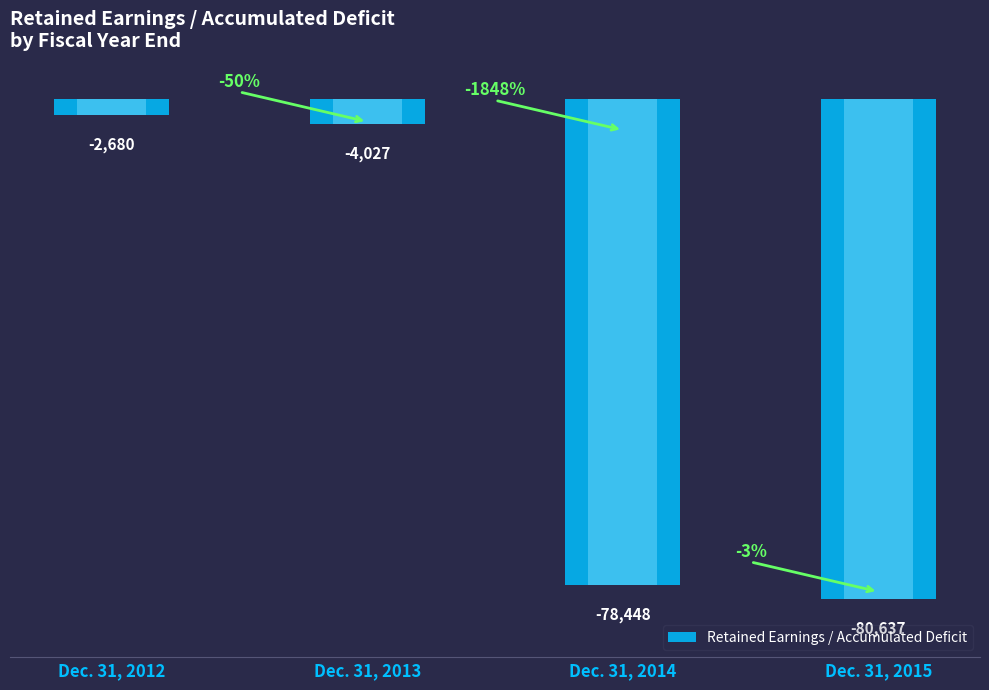

Reading left to right, list all the values displayed in this chart.

-2680	-4027	-78448	-80637